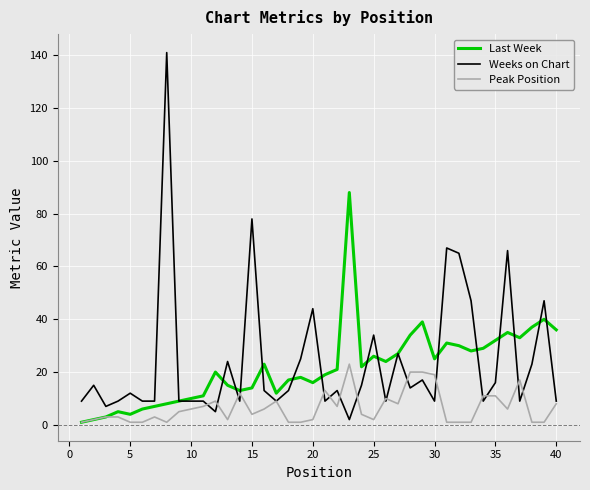

Which series has the largest range (max minus min)?

Weeks on Chart